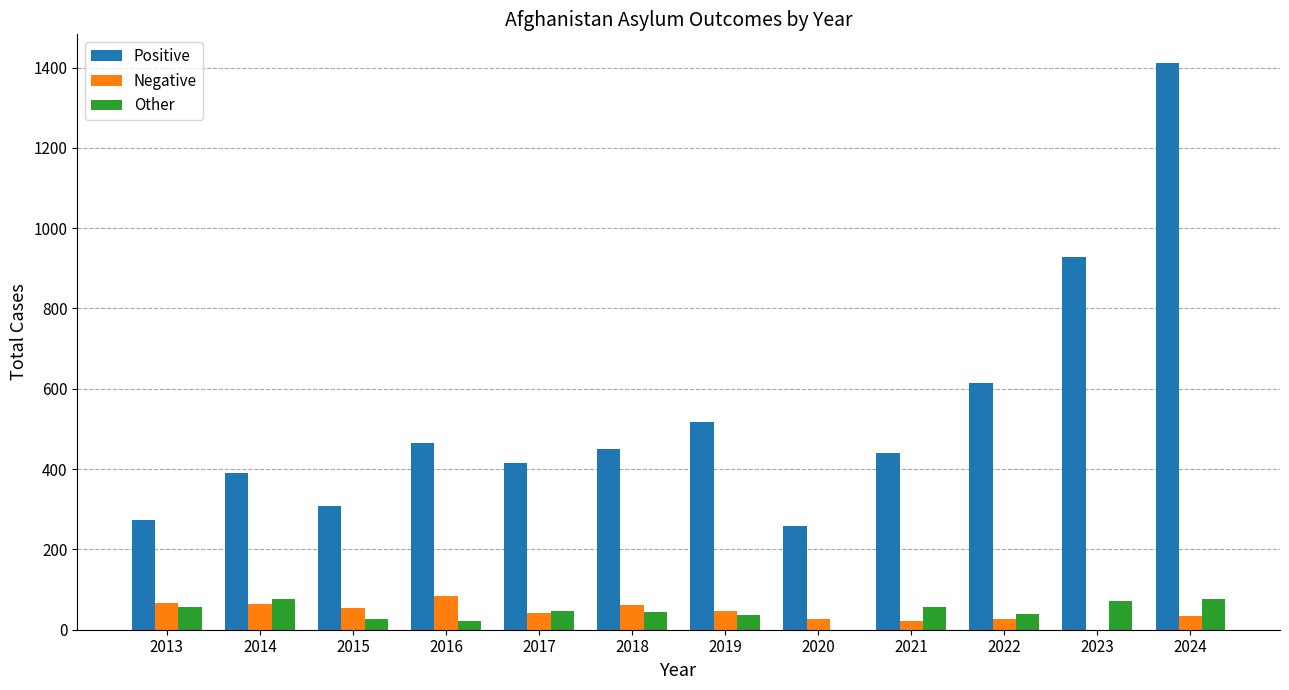

What is the average value of the Positive series?

540